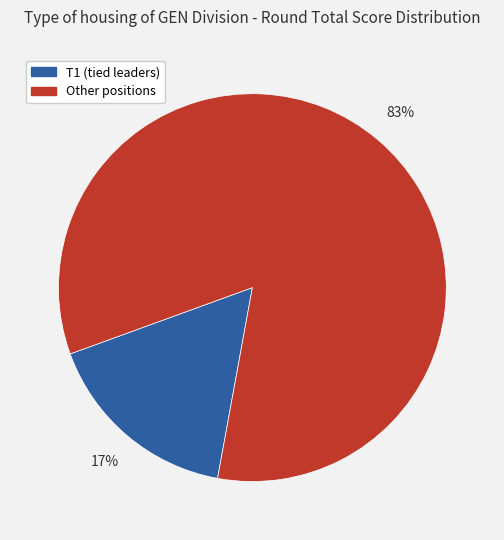

To the nearest percent, what is the average slice percentage?

50%